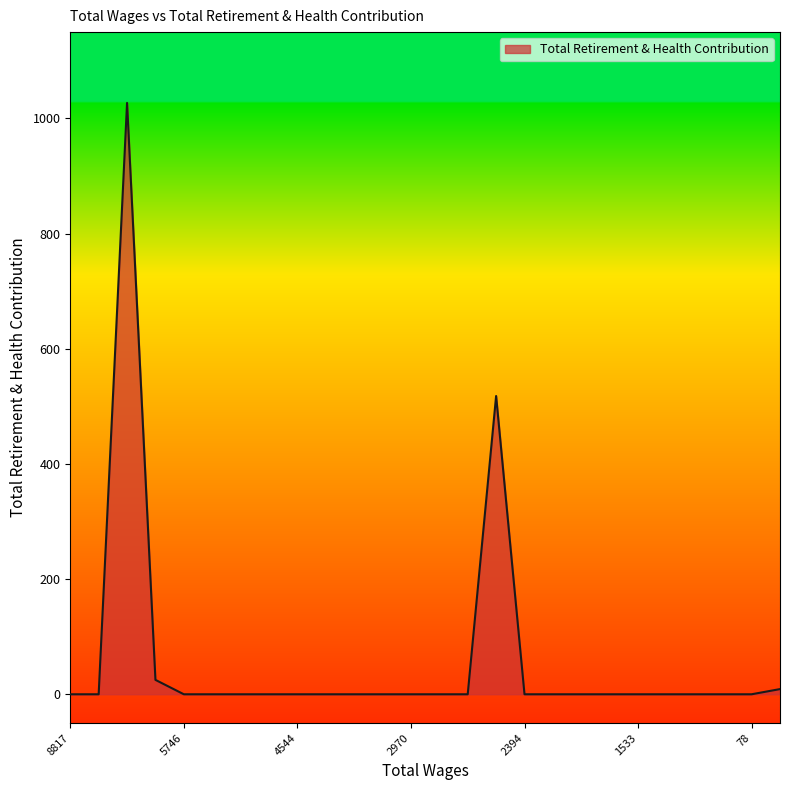

What is the maximum value shown in the chart?

1027